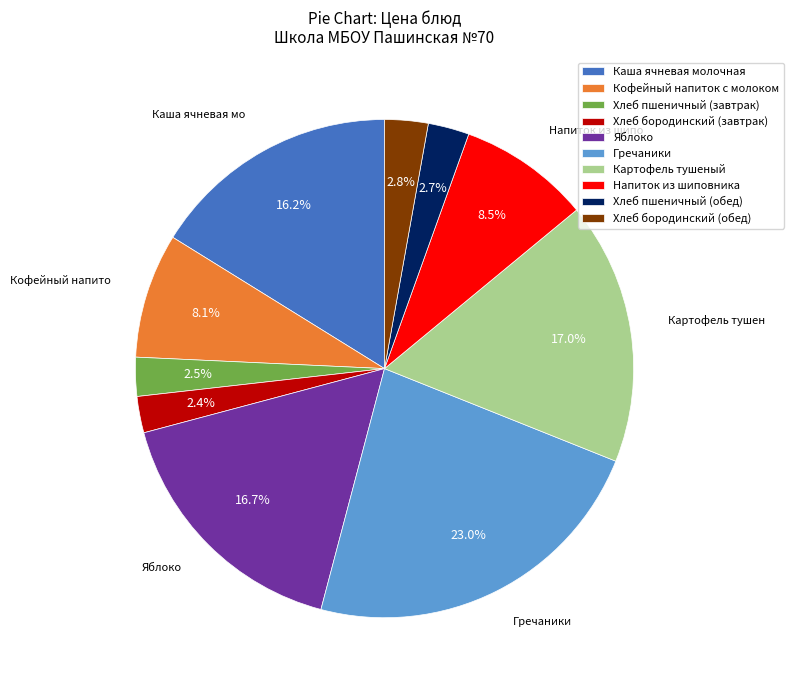

Is it true that Яблоко is 17% of the pie?

True